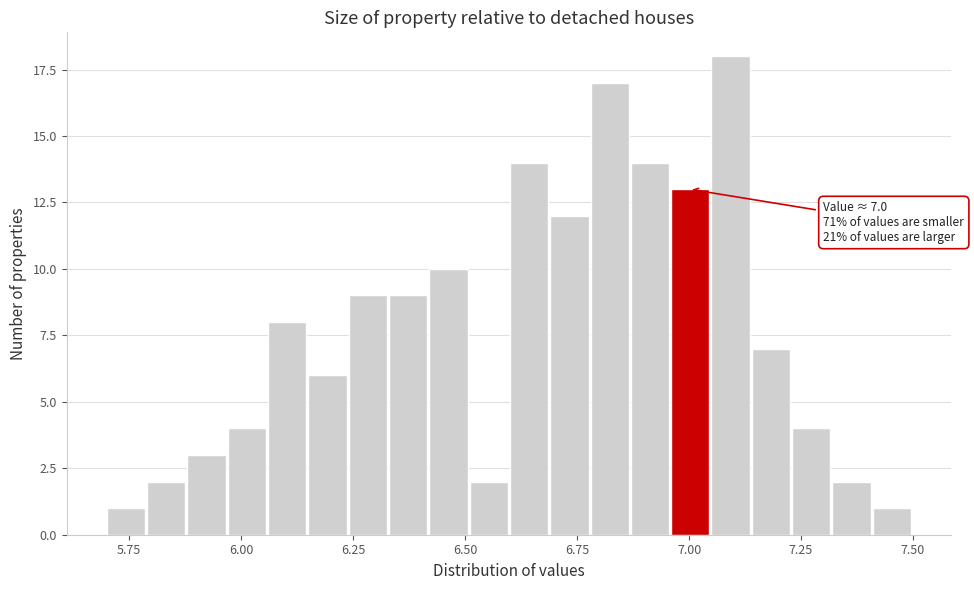

Around what value on the x-axis is the tallest bar? Give the approximate position of its centre, as read against the axis.

7.10